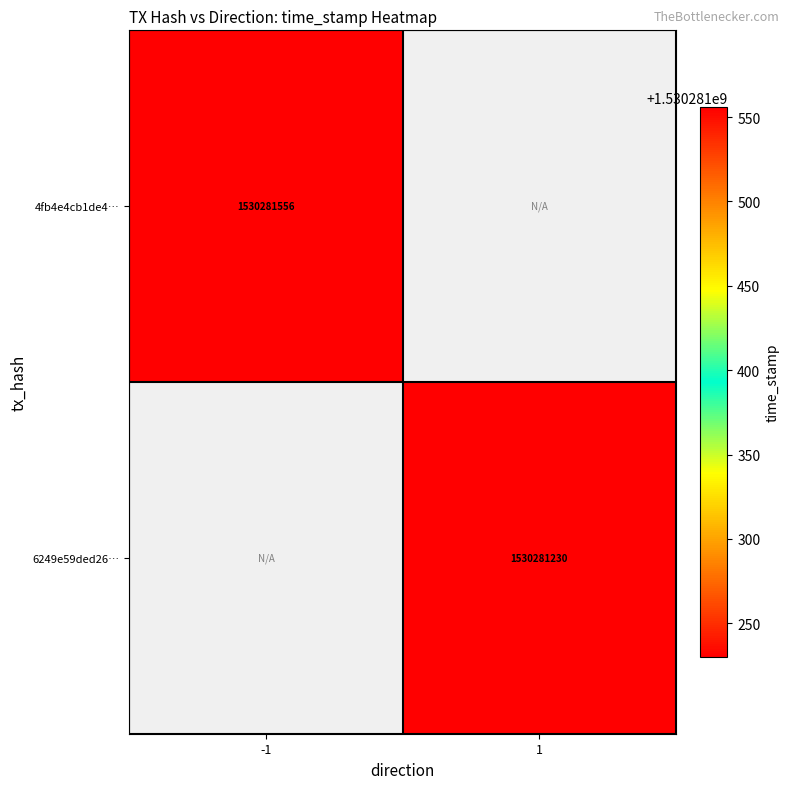

Reading left to right, transcribe all the data shown in this chart.

4fb4e4cb1de49e2a91ddb97590bbe611b0f7be9: -1=1530281556	1=0
6249e59ded2600c5c11a89f94fdd64359f80577: -1=0	1=1530281230